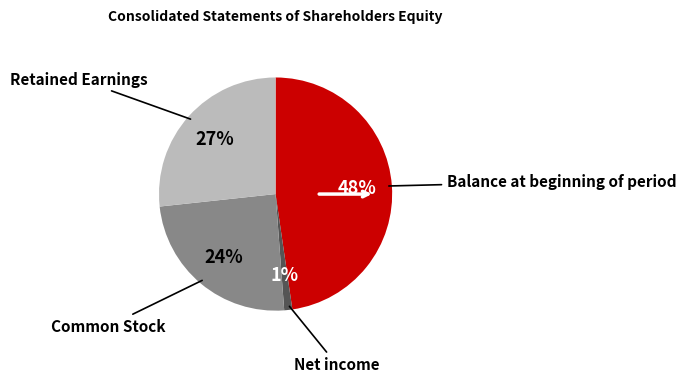

To the nearest percent, what is the difference between the largest and smallest slice percentages?

47%